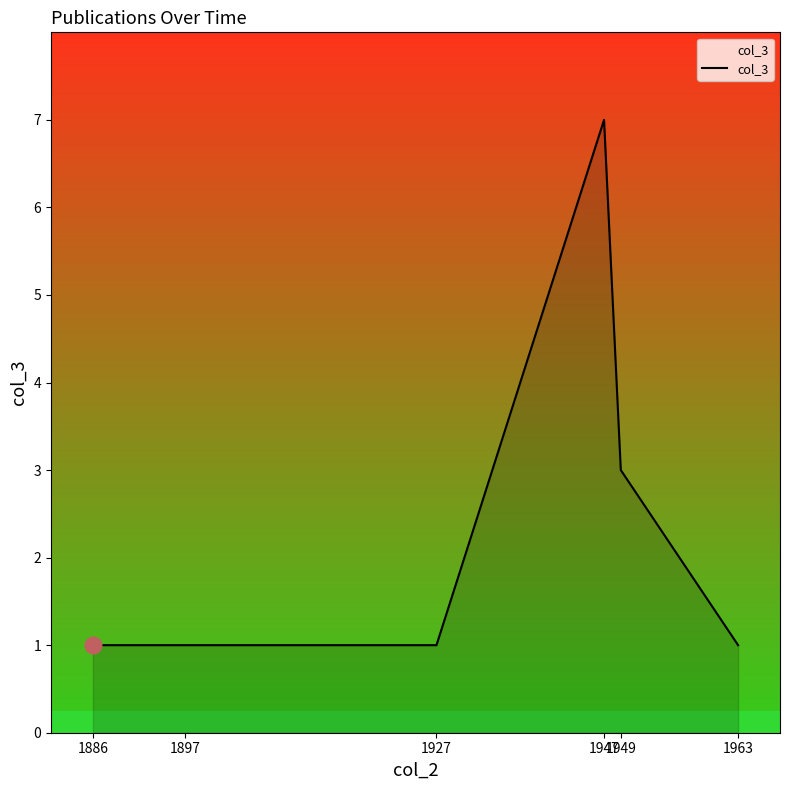

Reading right to left, what are all the values shown in this chart?

1	3	7	1	1	1